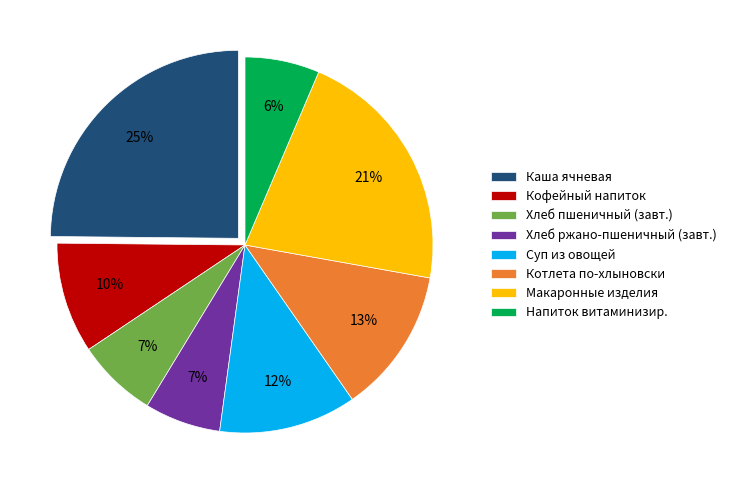

Is there any slice that represents more than half of the pie?

No